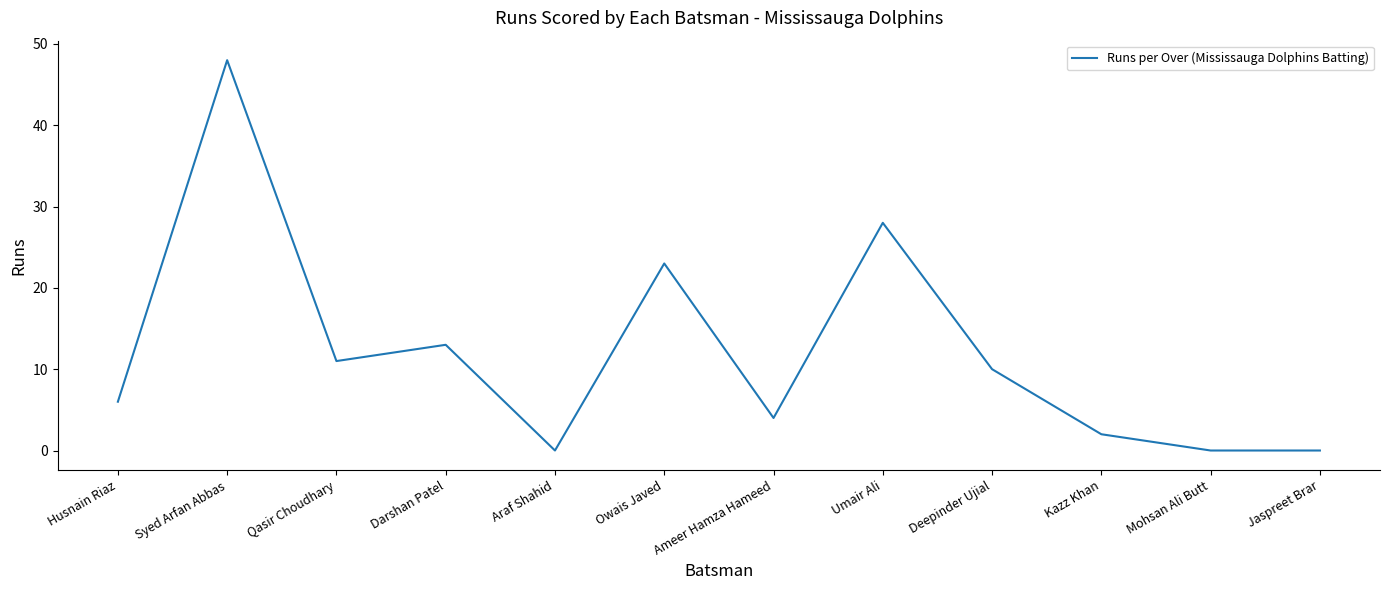

How many interior local peaks (higher than both neighbors) does the data have?

4